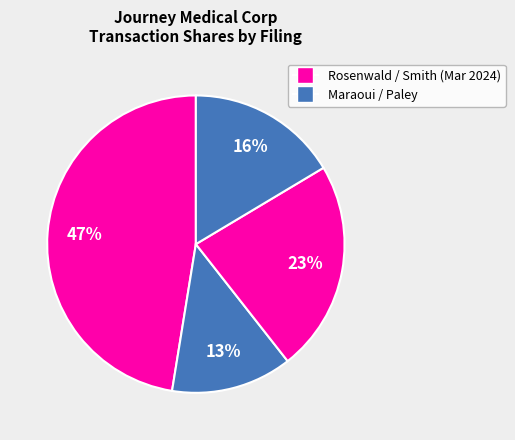

Count the number of slices in the pie.

4